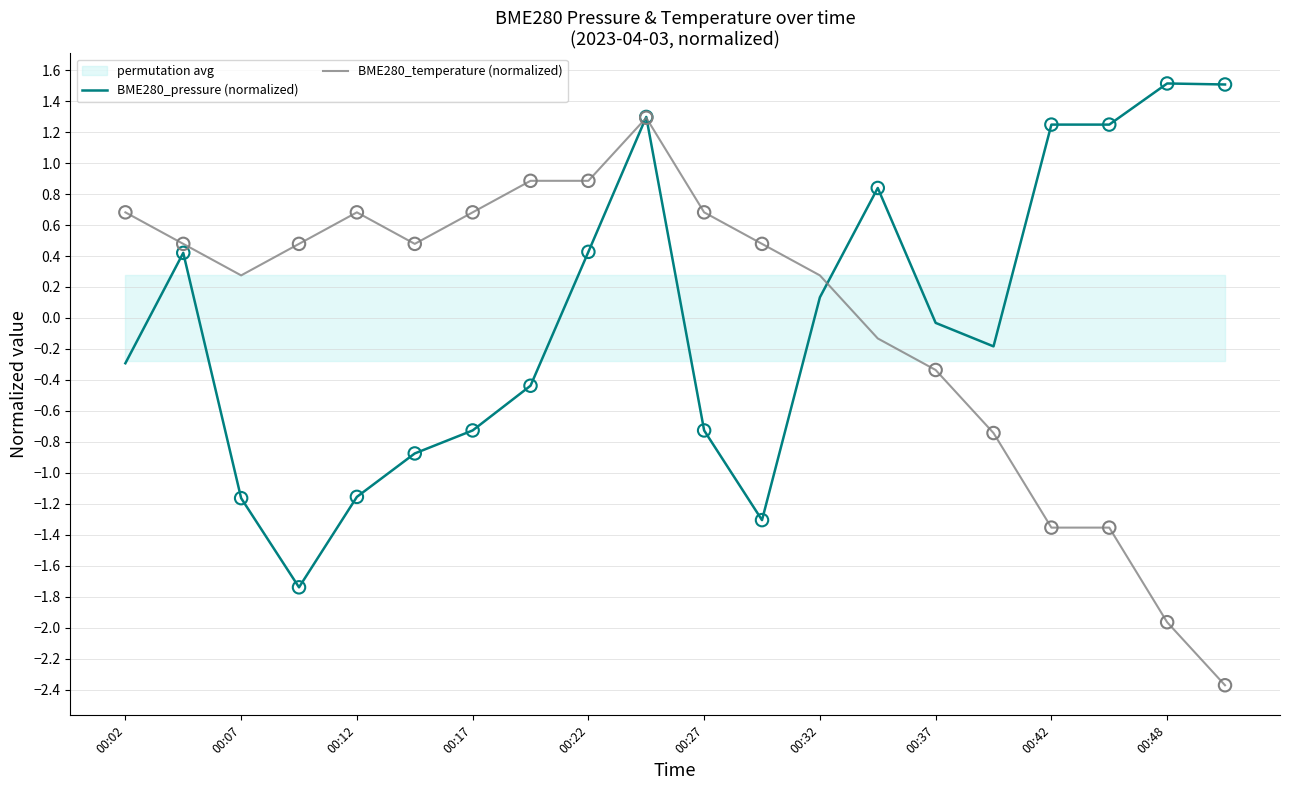

Which series contains the lowest Y value?

BME280_temperature (normalized)